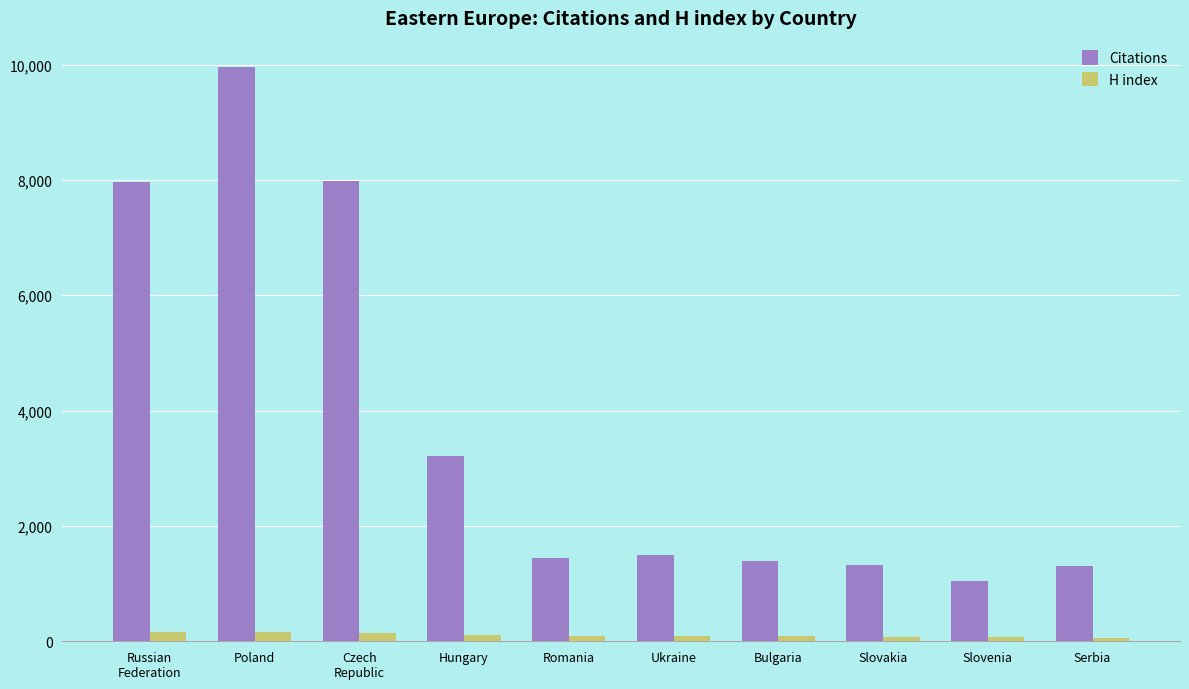

Which category has the lowest value in the Citations series?

Slovenia